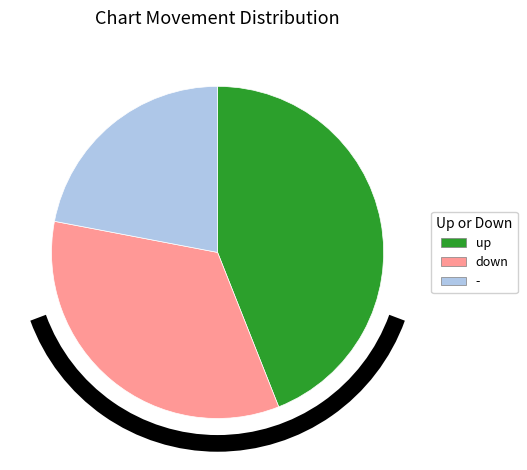

Does any single category account for the majority?

No